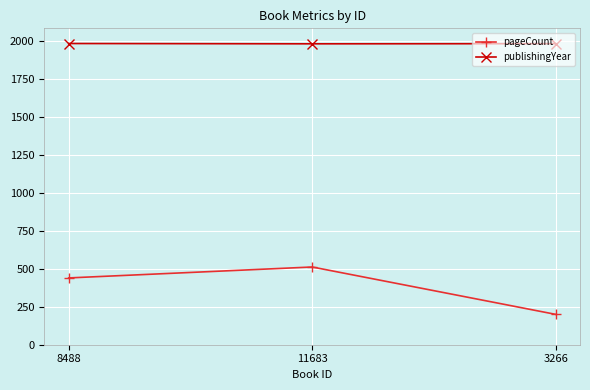

What are all the series names shown in the legend?

pageCount, publishingYear